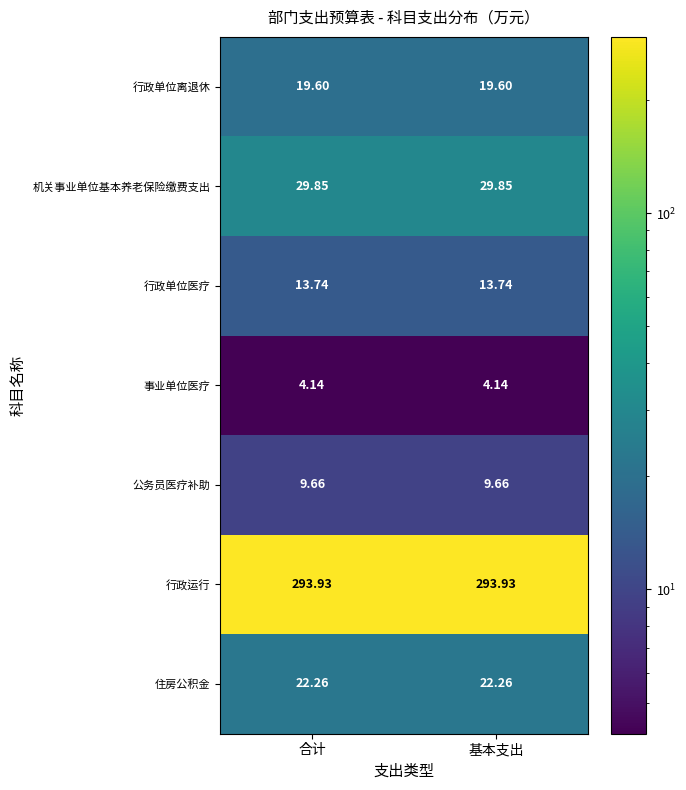

Which series has the largest total across all categories?

行政运行